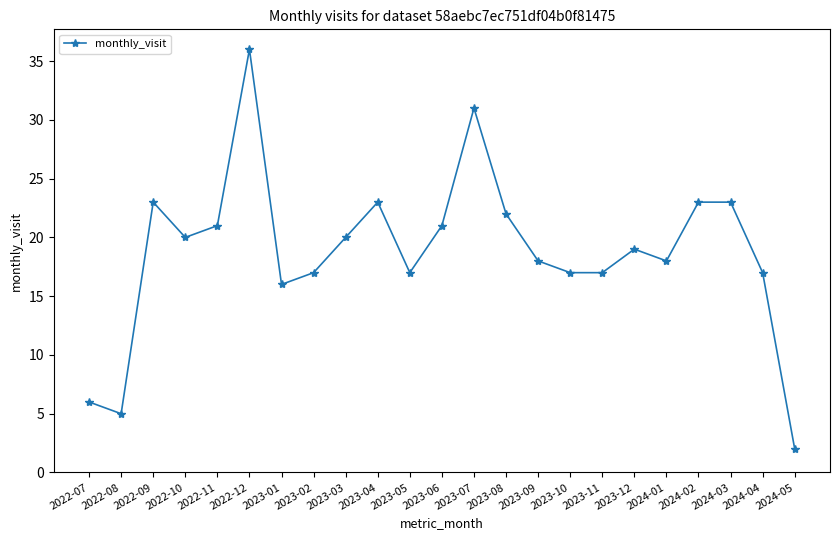

What is the difference between the values at 2023-06 and 2023-07?

10